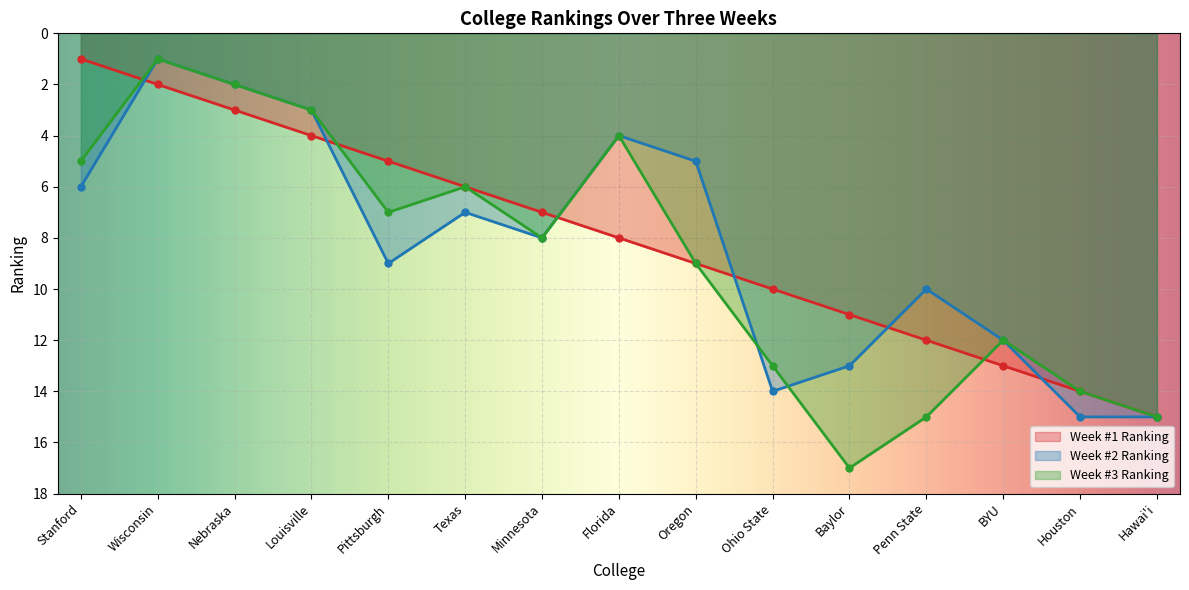

True or false: Week #2 Ranking and Week #3 Ranking intersect in this chart.

True